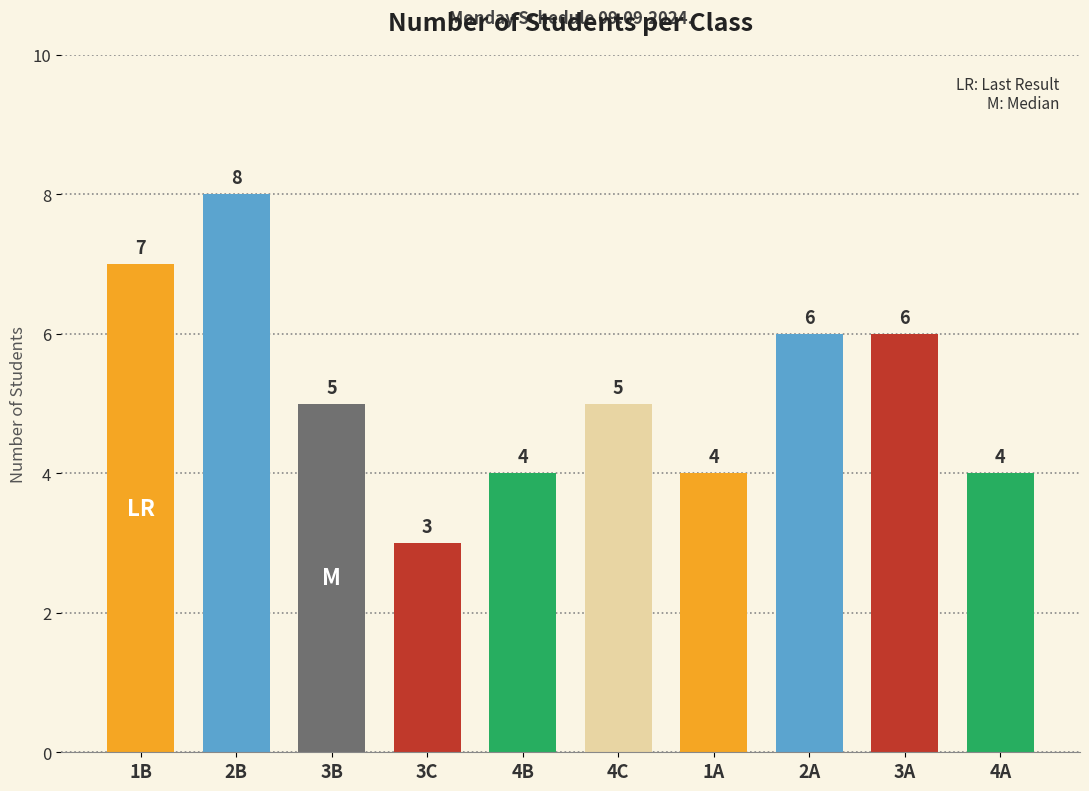

The value at 4C is 5. True or false?

True